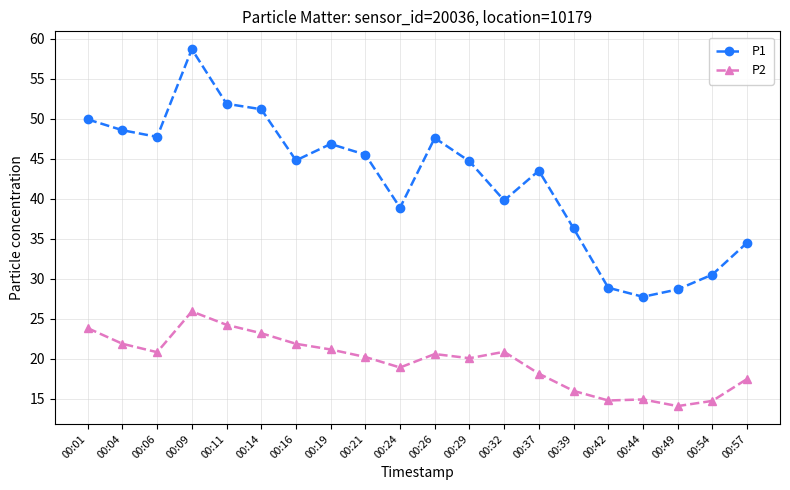

Rank the series at 00:16 from highest to lowest value.

P1, P2